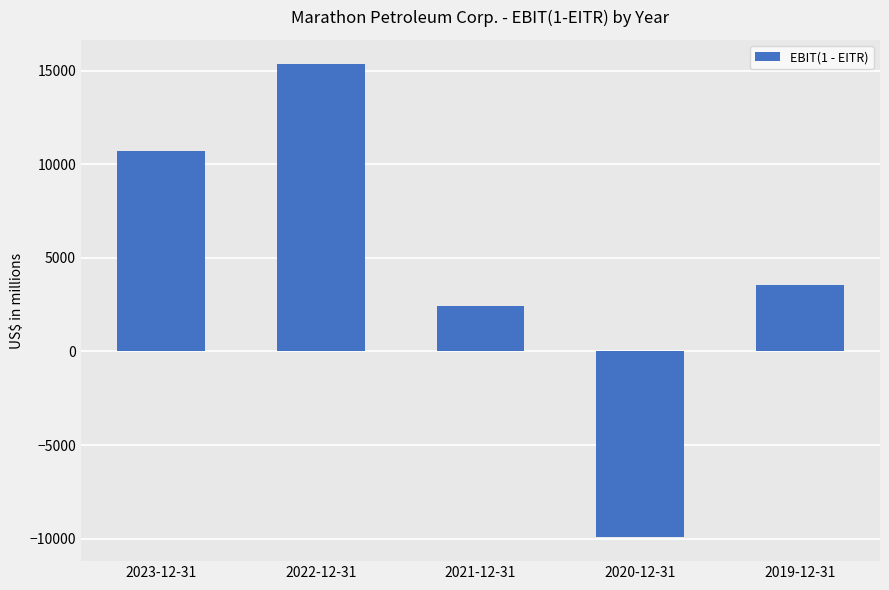

Which has a higher value, 2019-12-31 or 2023-12-31?

2023-12-31